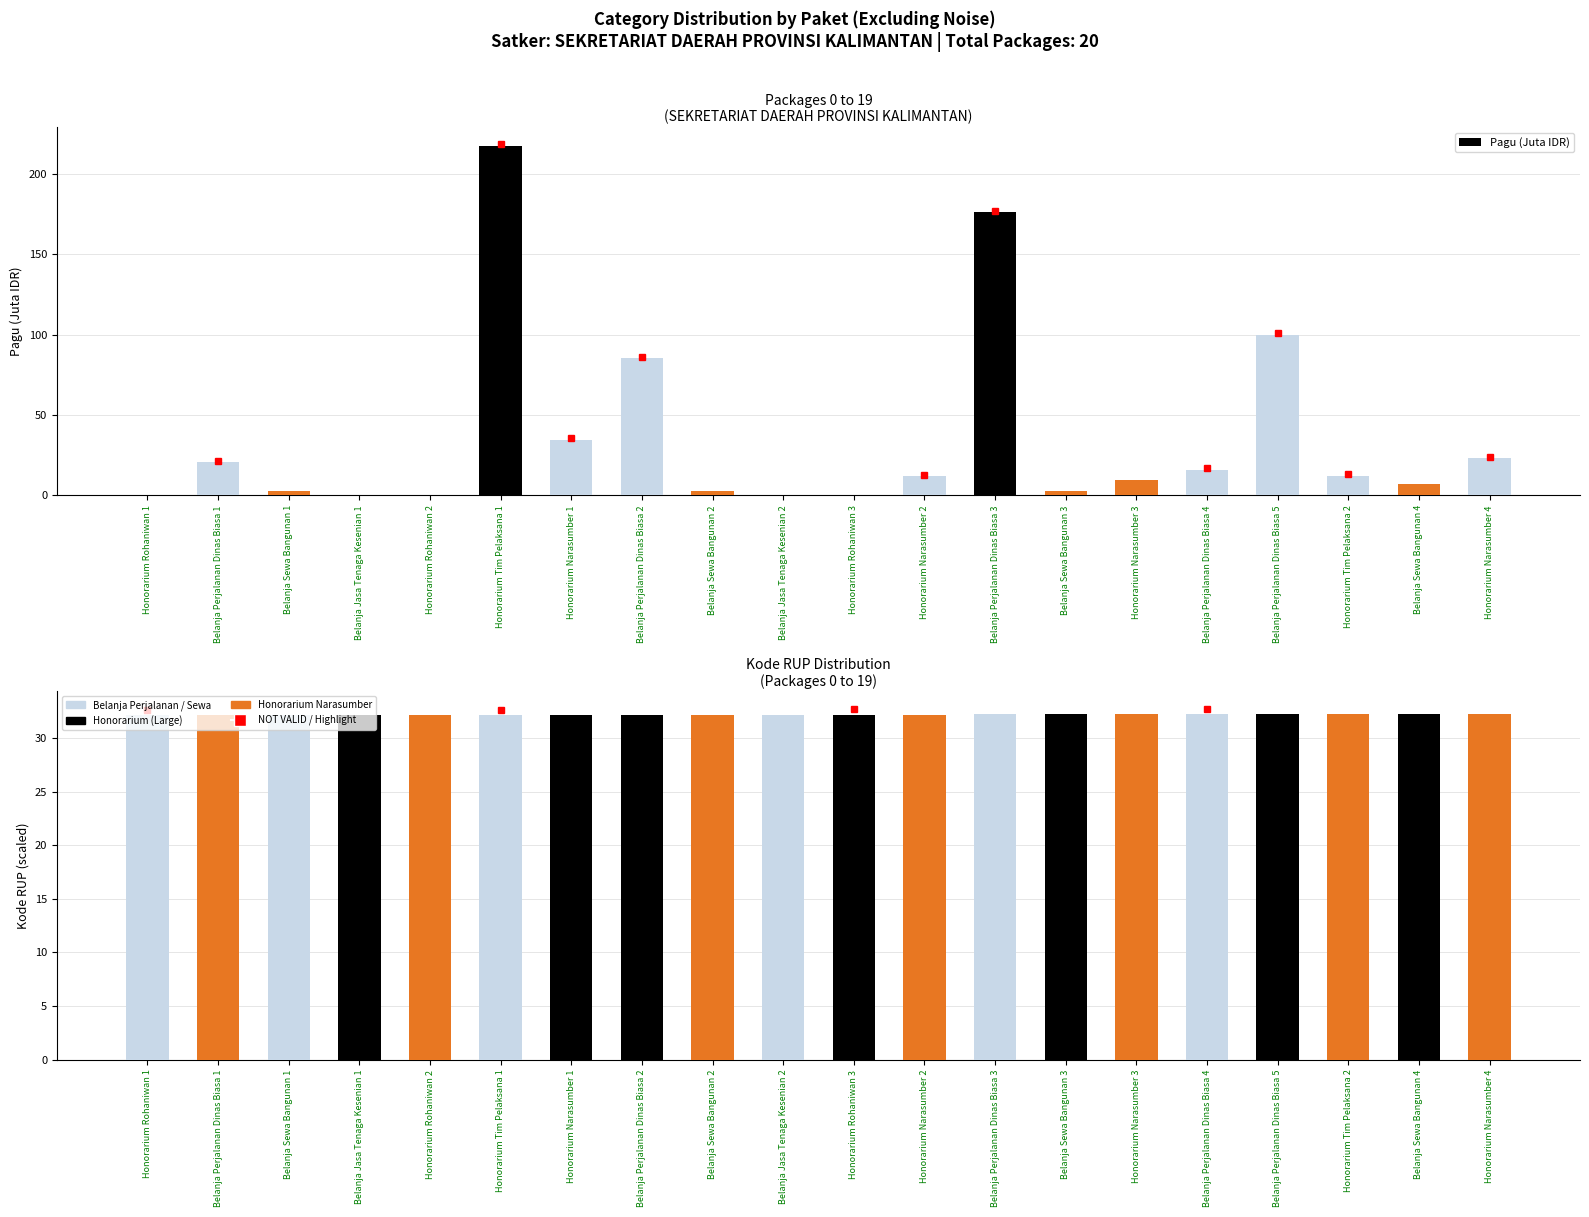

At which category does the chart reach its peak across all series?

Honorarium Tim Pelaksana 1